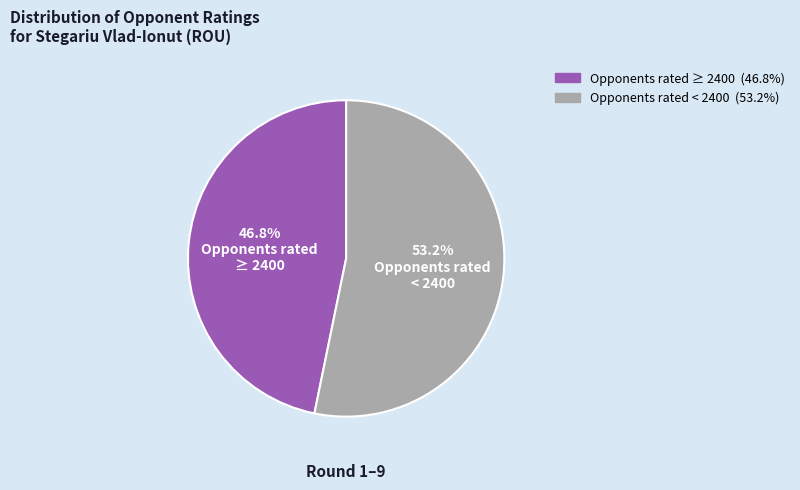

Is there a majority slice in this chart?

Yes